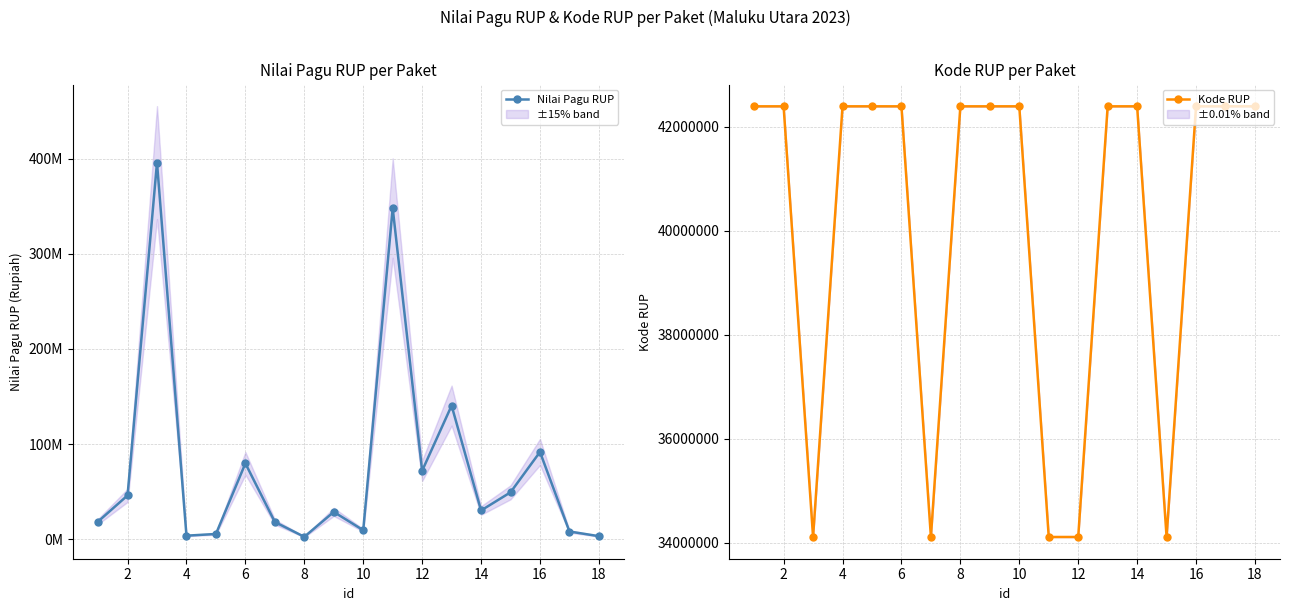

What are all the series names shown in the legend?

Nilai Pagu RUP, Kode RUP